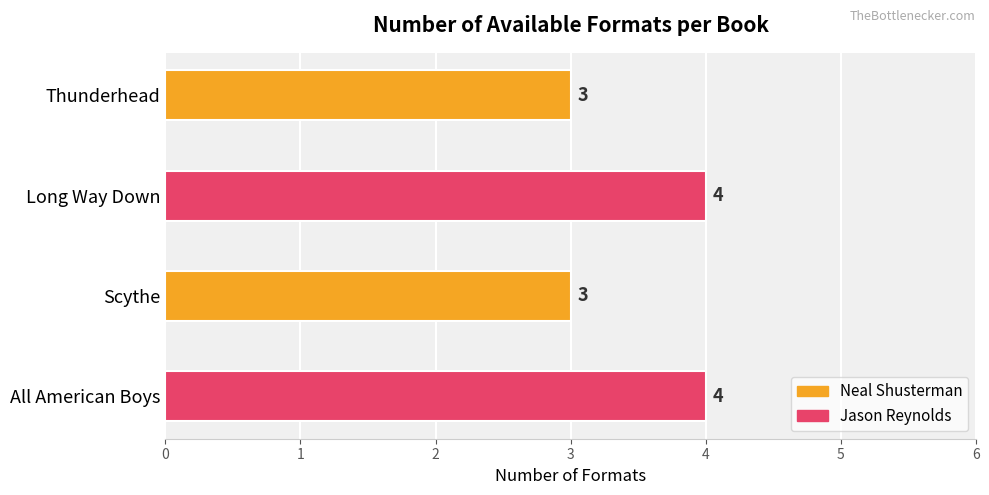

What is the label of the 1st bar from the top?

Thunderhead